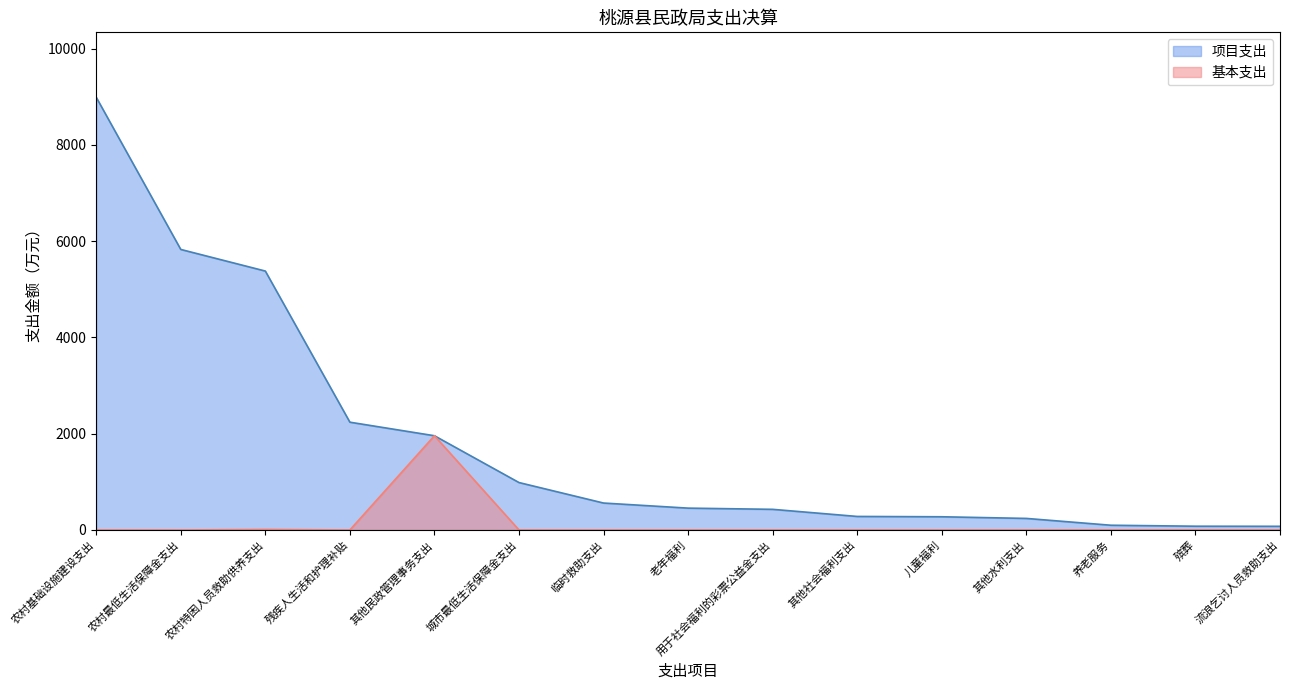

Is it true that 项目支出 equals 55.2 at 养老服务?

False